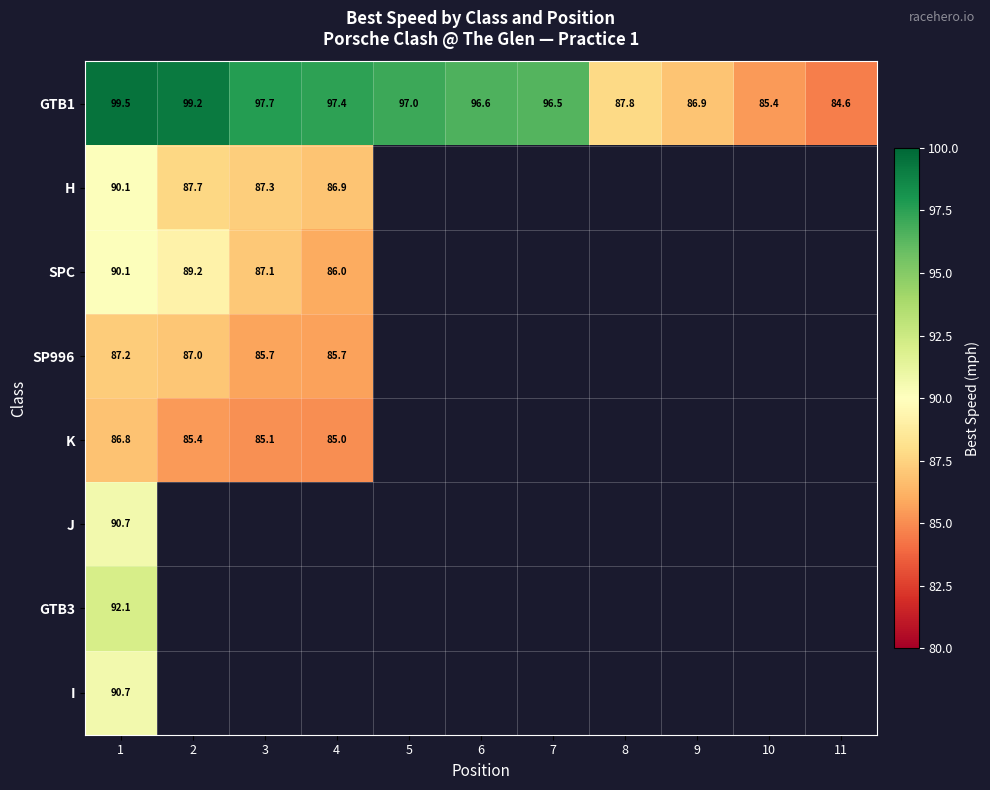

Which series has the widest spread of values?

GTB1